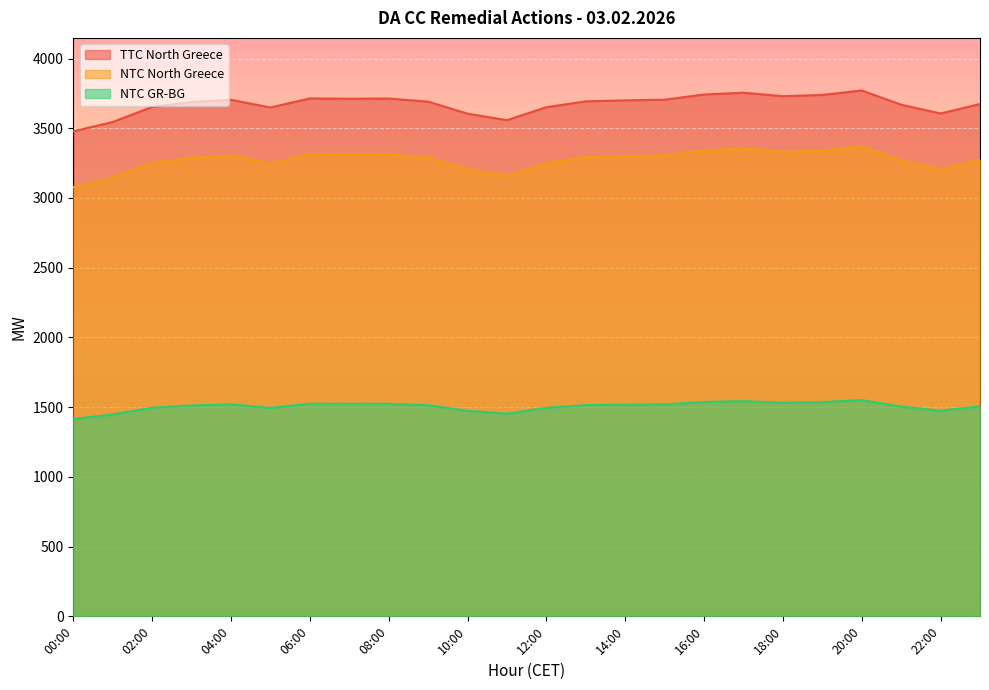

Count the number of categories in the chart.

24